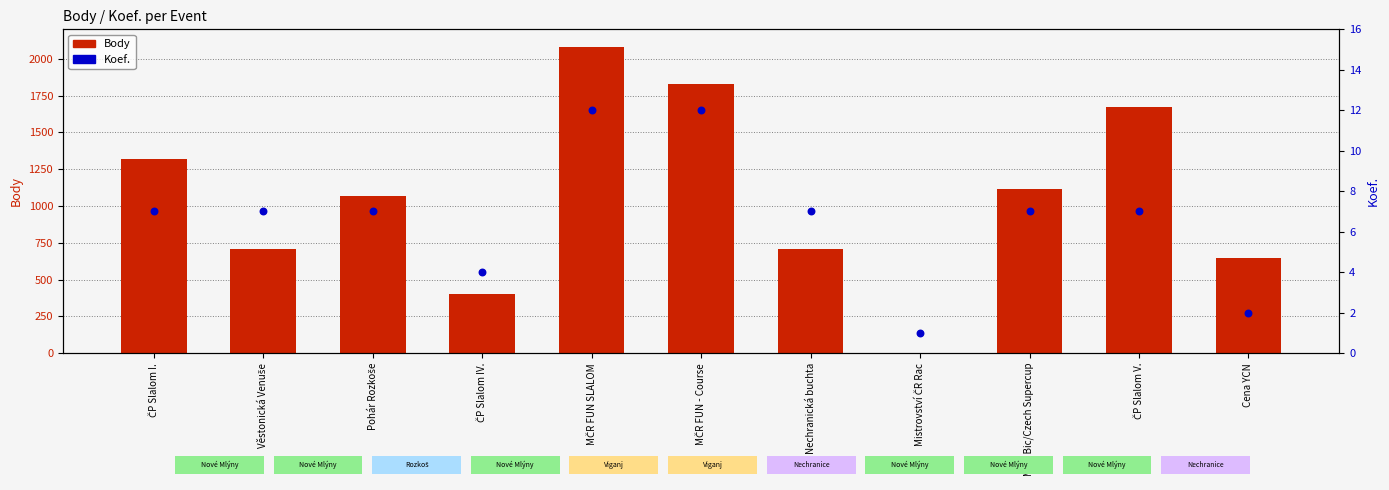

At which category is the sum across all series the highest?

MČR FUN SLALOM